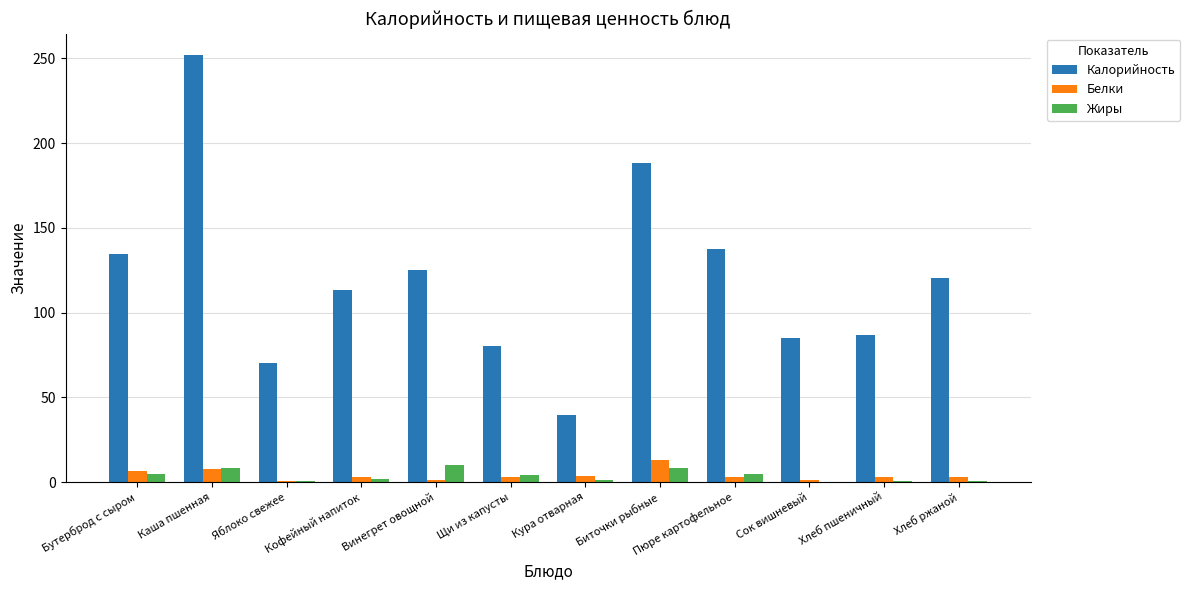

What is the difference between the Калорийность values at Бутерброд с сыром and Кофейный напиток?

20.9